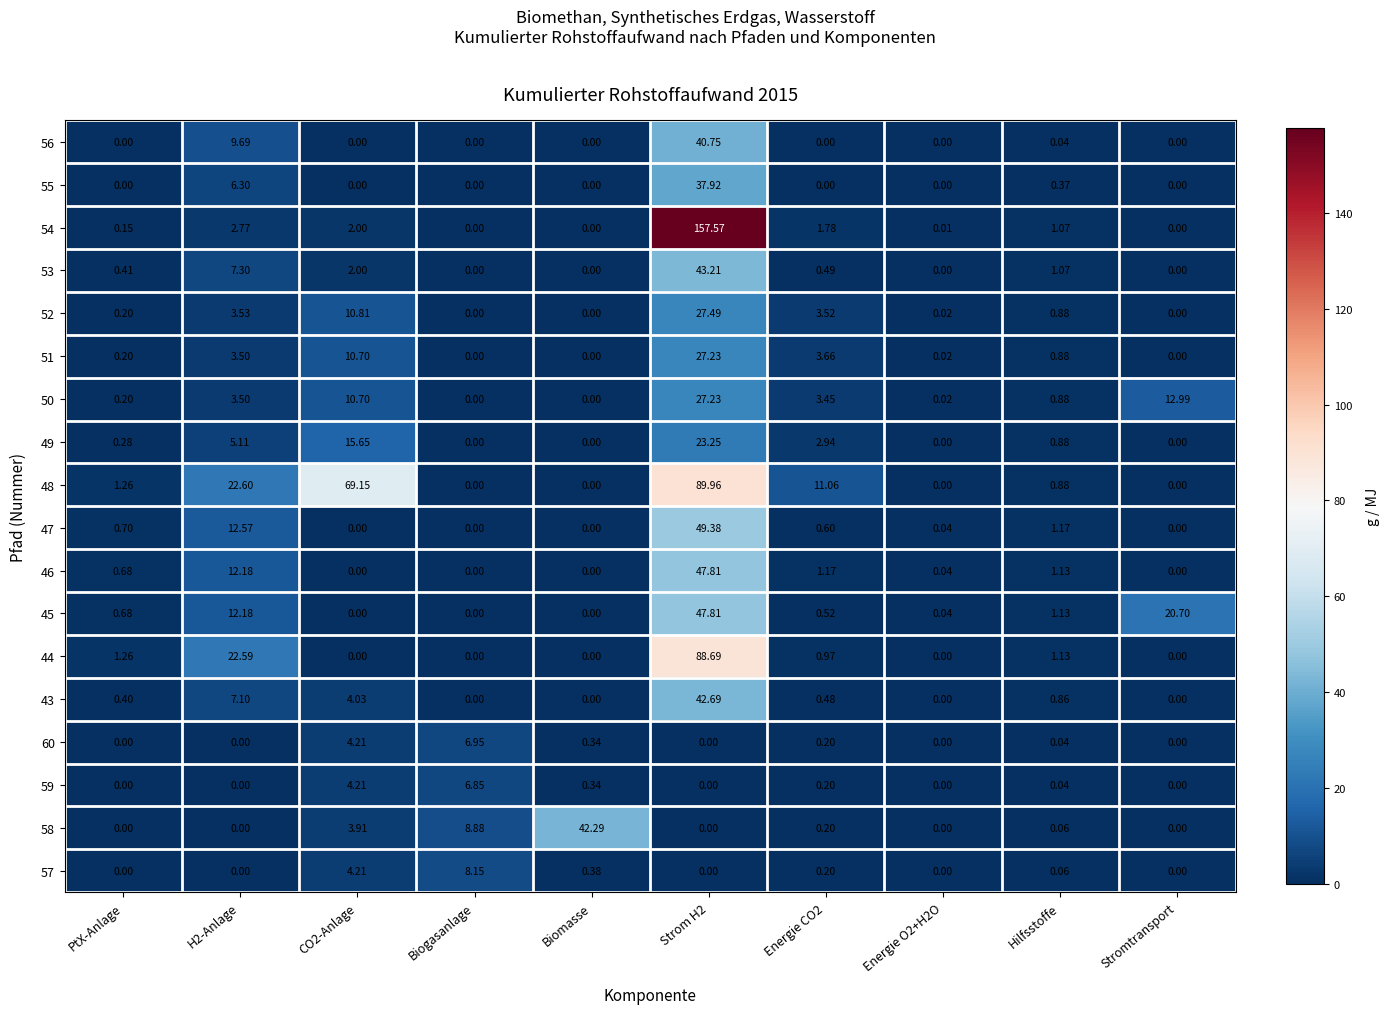

What is the spread (max minus min) of values at H2-Anlage?

22.6